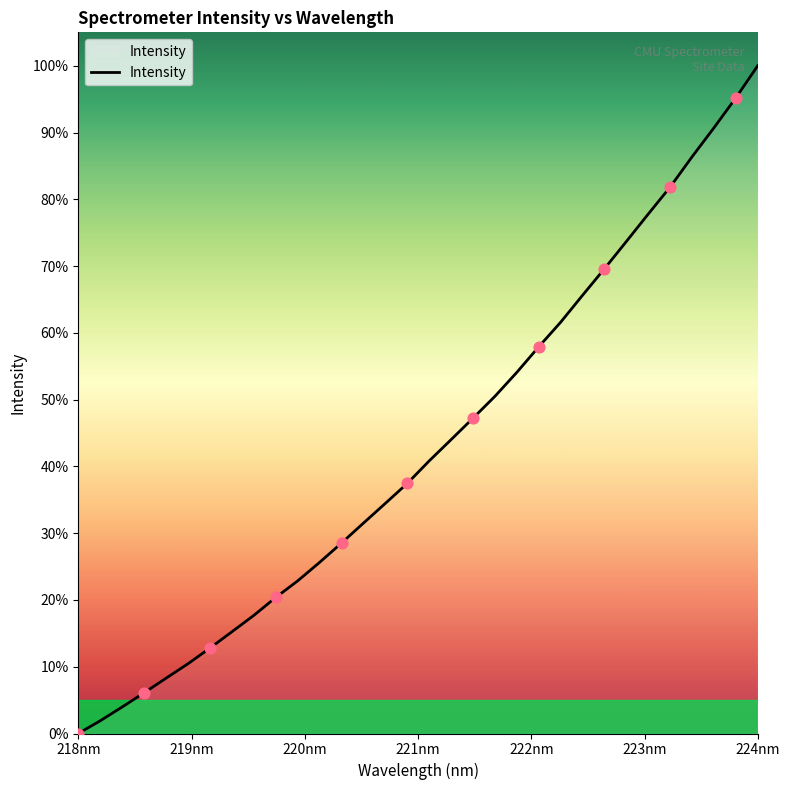

What is the difference between the maximum and minimum values?

100.0